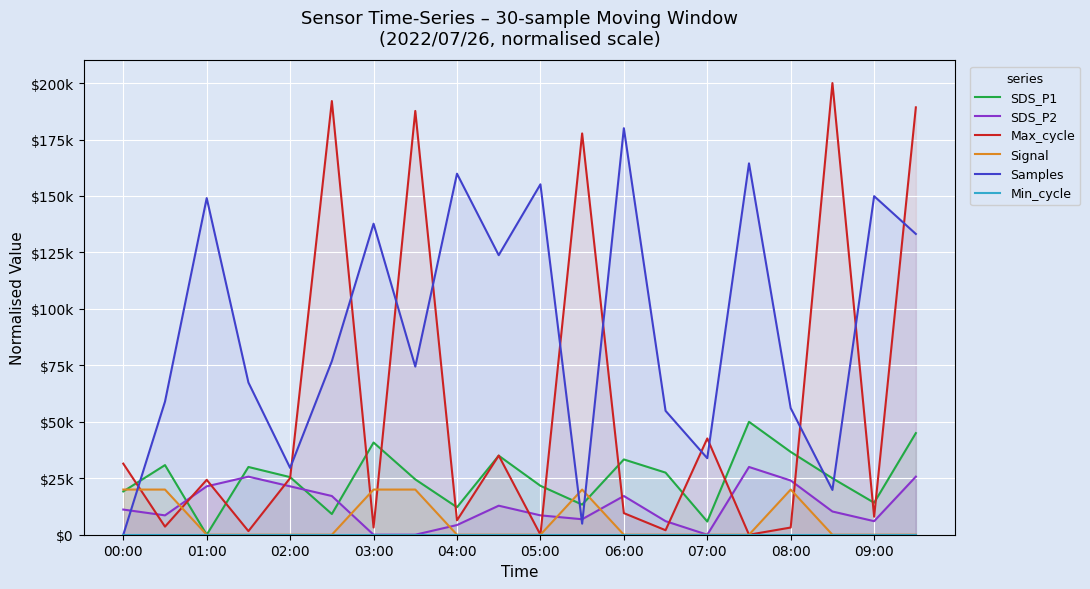

How many data points in Max_cycle are less than 24302?

10